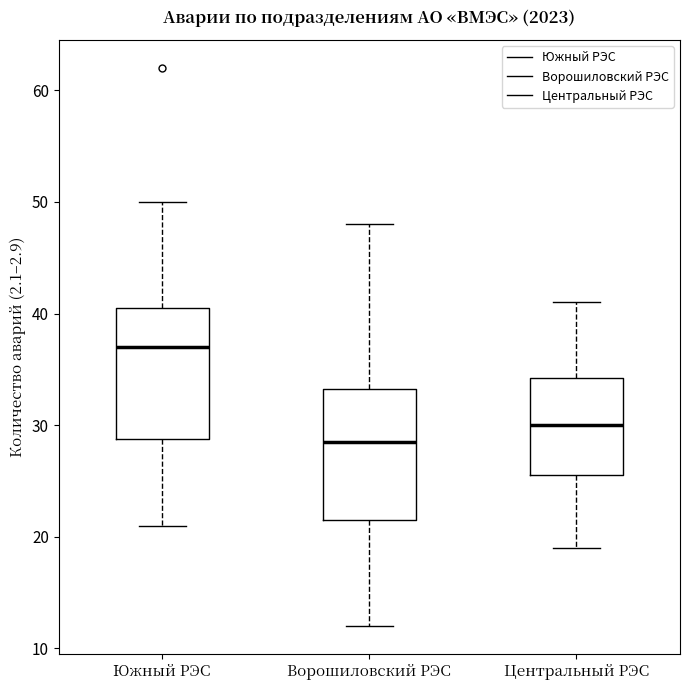

Where does the upper whisker of the box for Южный РЭС end on the y-axis? The values are not printed on the chart, so give them approximately, as read against the axis.

50